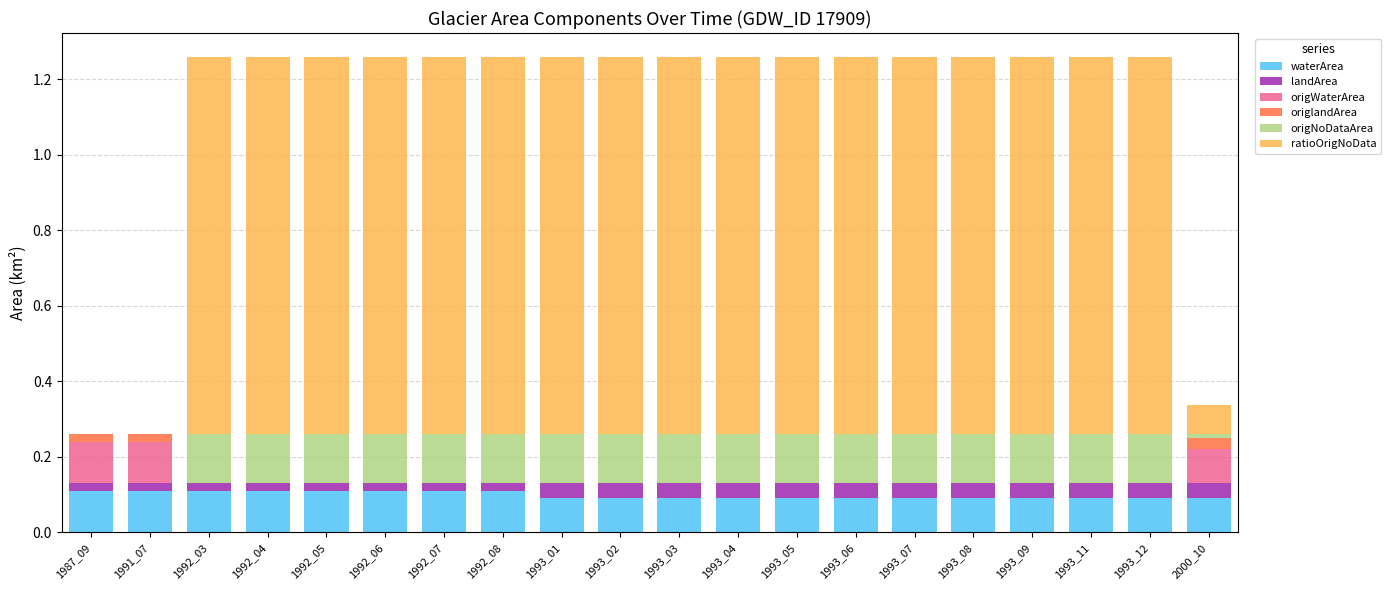

The waterArea series shows 0.1 at 1993_01. True or false?

True